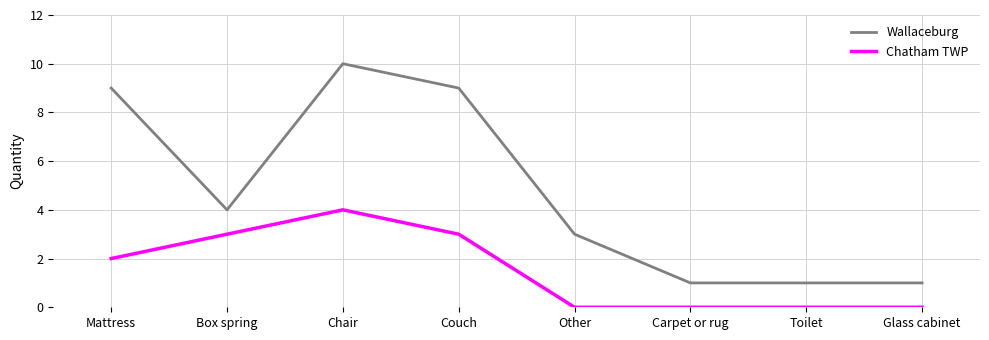

True or false: Wallaceburg and Chatham TWP cross at least once.

False